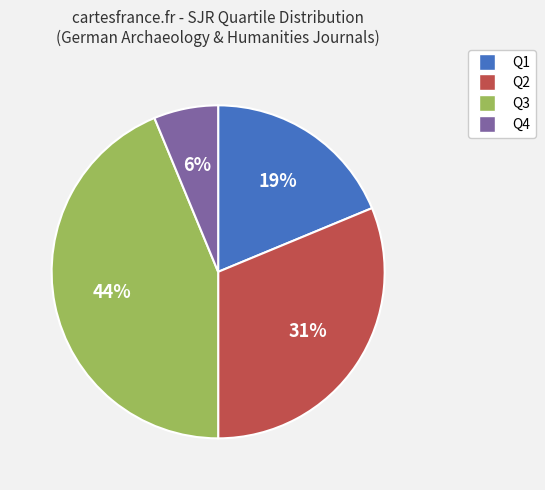

Which category has the smallest portion of the pie?

Q4